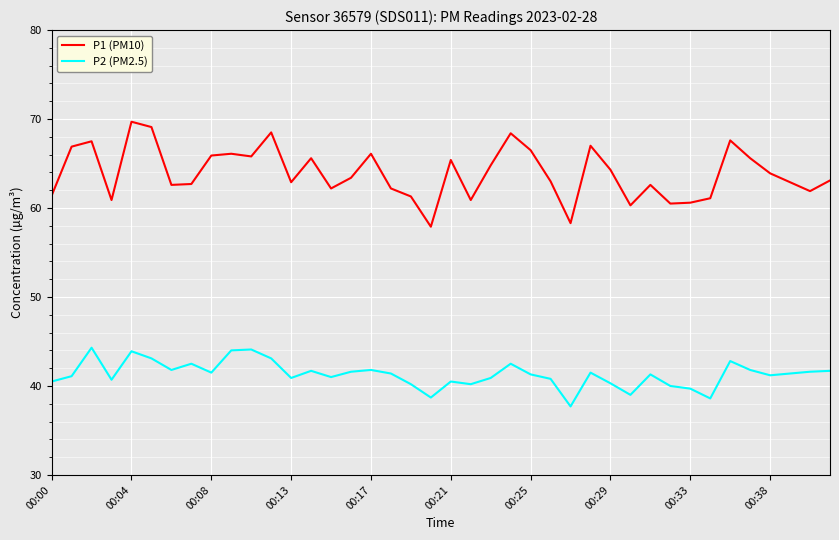

At how many categories does at least one series exceed 59?

38